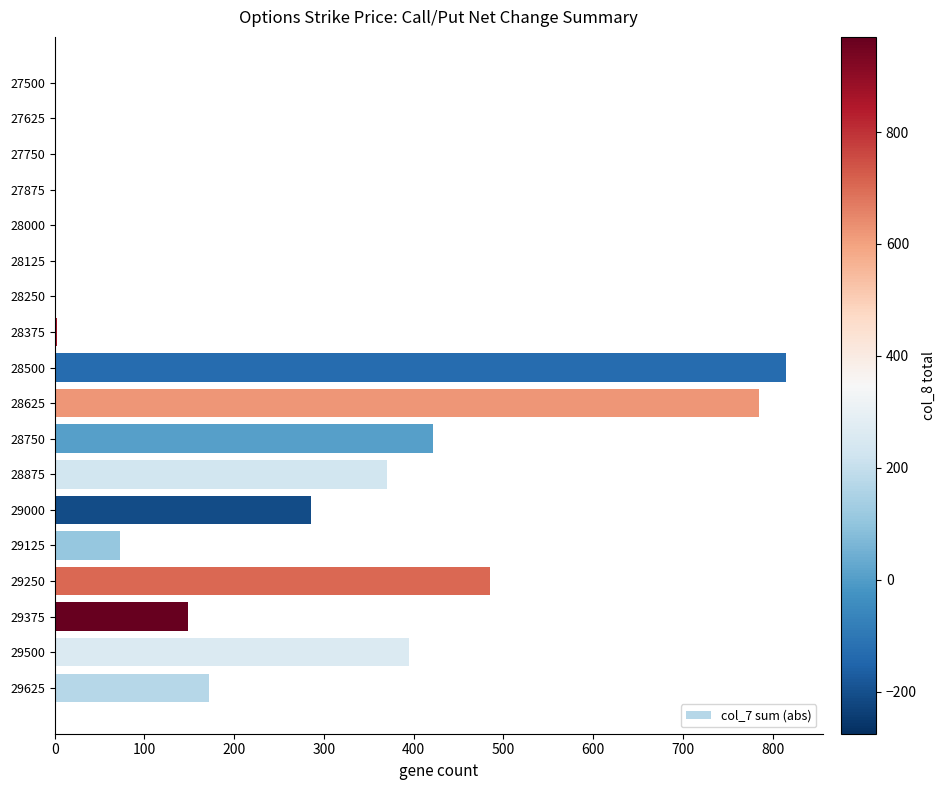

How many series are shown in this chart?

1